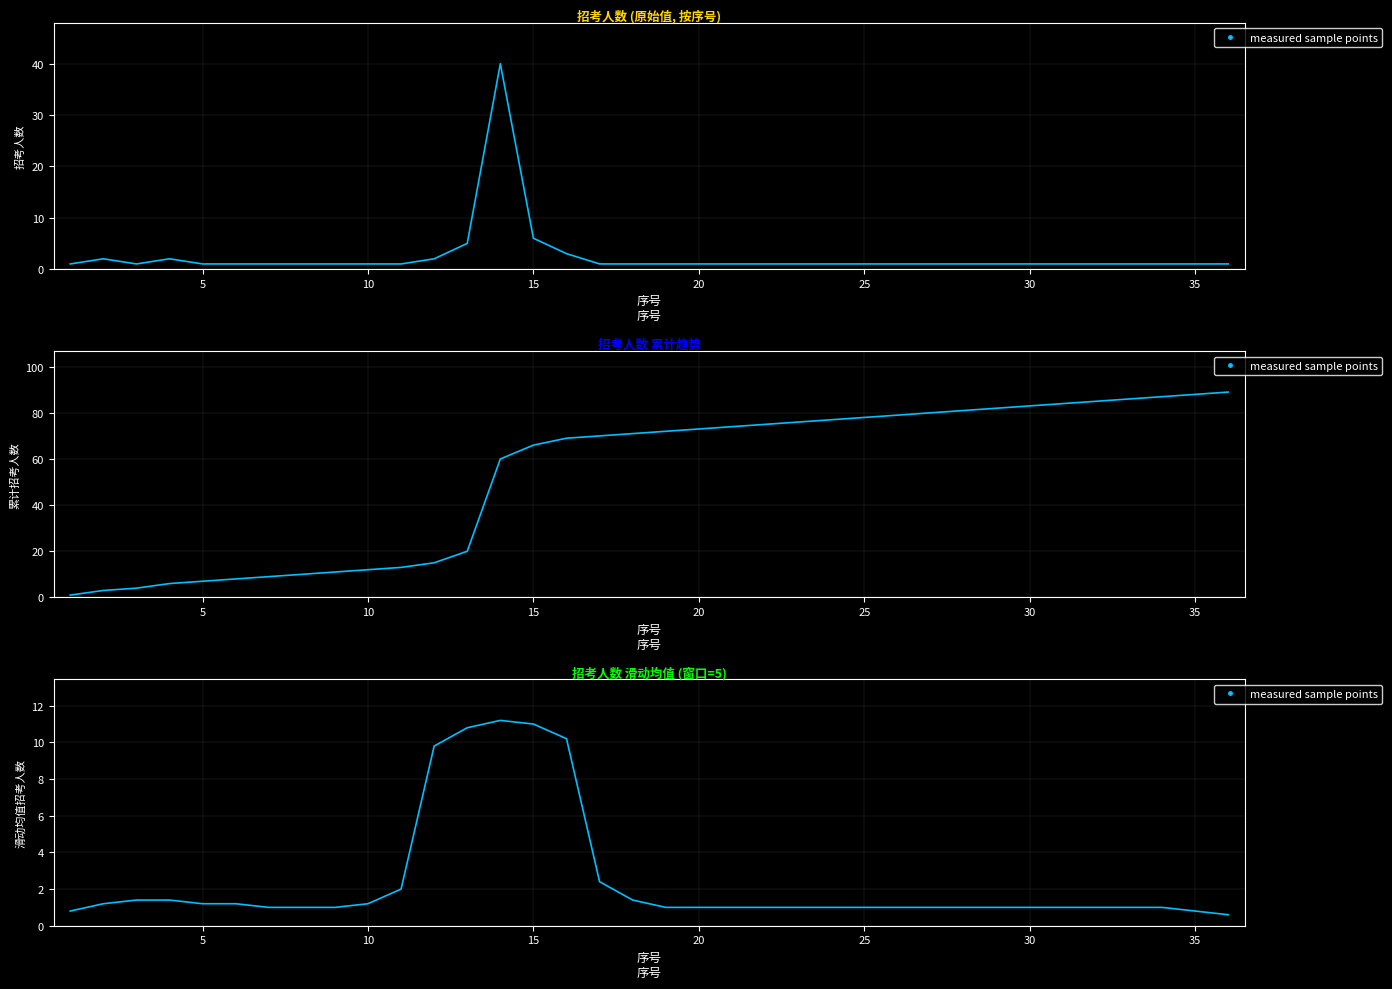

What is the minimum value shown in the chart?

0.6